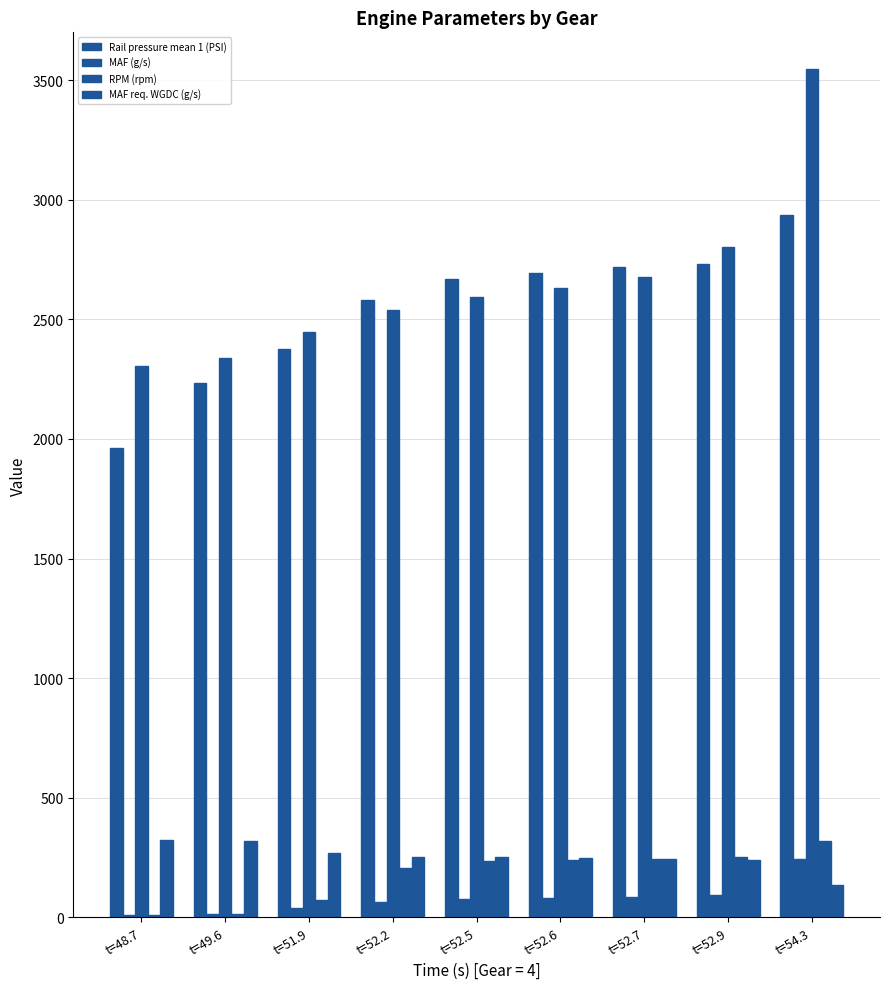

Reading left to right, extract all data points from this chart.

Rail pressure mean 1 (PSI): t=48.7=1960.6	t=49.6=2235.6	t=51.9=2374.6	t=52.2=2579.9	t=52.5=2667.0	t=52.6=2692.2	t=52.7=2717.1	t=52.9=2732.5	t=54.3=2936.4
MAF (g/s): t=48.7=9.0	t=49.6=14.5	t=51.9=41.1	t=52.2=65.1	t=52.5=75.1	t=52.6=80.1	t=52.7=84.2	t=52.9=94.1	t=54.3=243.1
RPM (rpm): t=48.7=2305.0	t=49.6=2339.0	t=51.9=2446.0	t=52.2=2540.0	t=52.5=2594.0	t=52.6=2632.0	t=52.7=2677.0	t=52.9=2802.0	t=54.3=3548.0
MAF req. WGDC (g/s): t=48.7=9.9	t=49.6=14.9	t=51.9=74.5	t=52.2=205.0	t=52.5=235.2	t=52.6=239.0	t=52.7=242.6	t=52.9=250.4	t=54.3=320.6